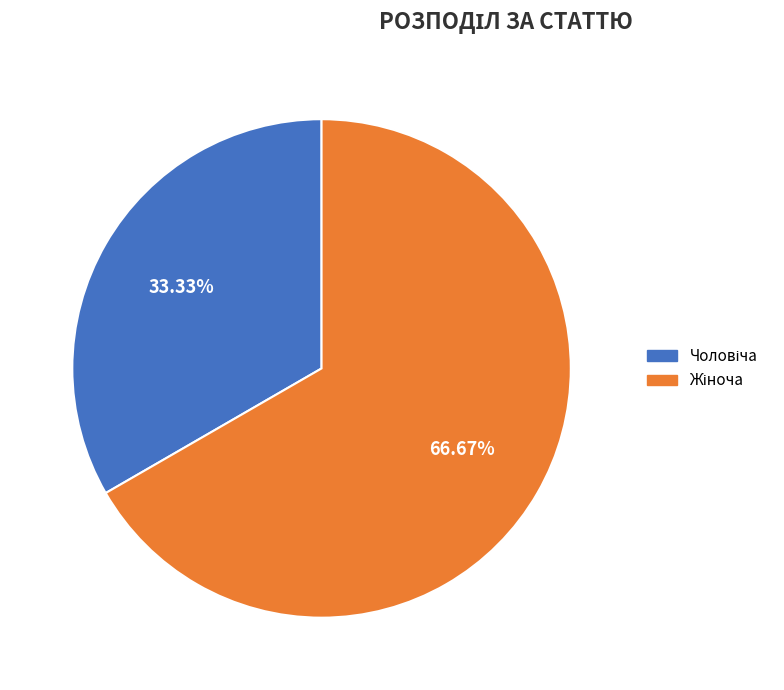

The Чоловіча slice represents 38% of the pie. True or false?

False